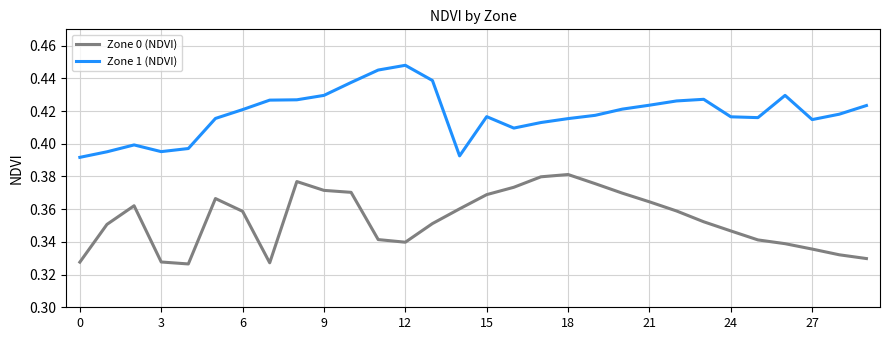

True or false: Zone 0 (NDVI) and Zone 1 (NDVI) intersect in this chart.

False